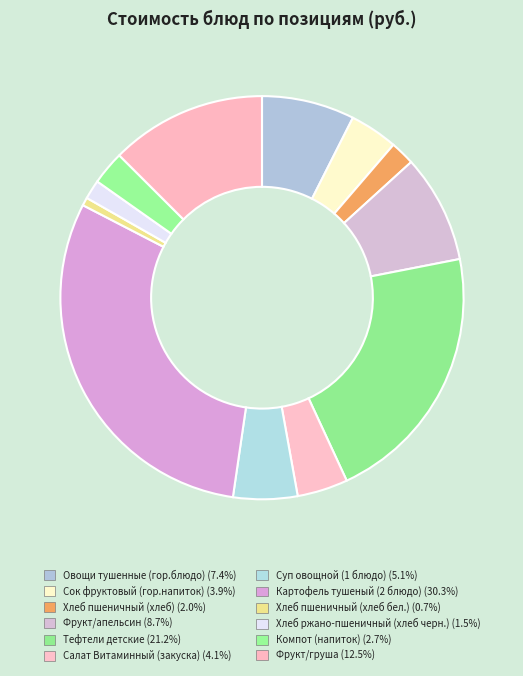

Count the number of slices in the pie.

12